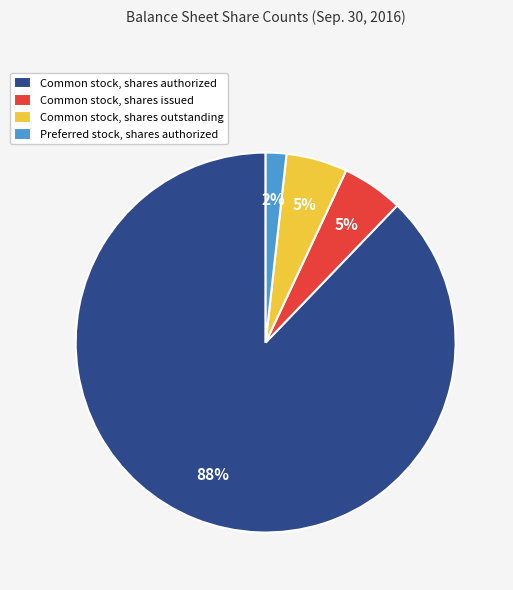

Which has a higher value, Common stock, shares issued or Common stock, shares authorized?

Common stock, shares authorized